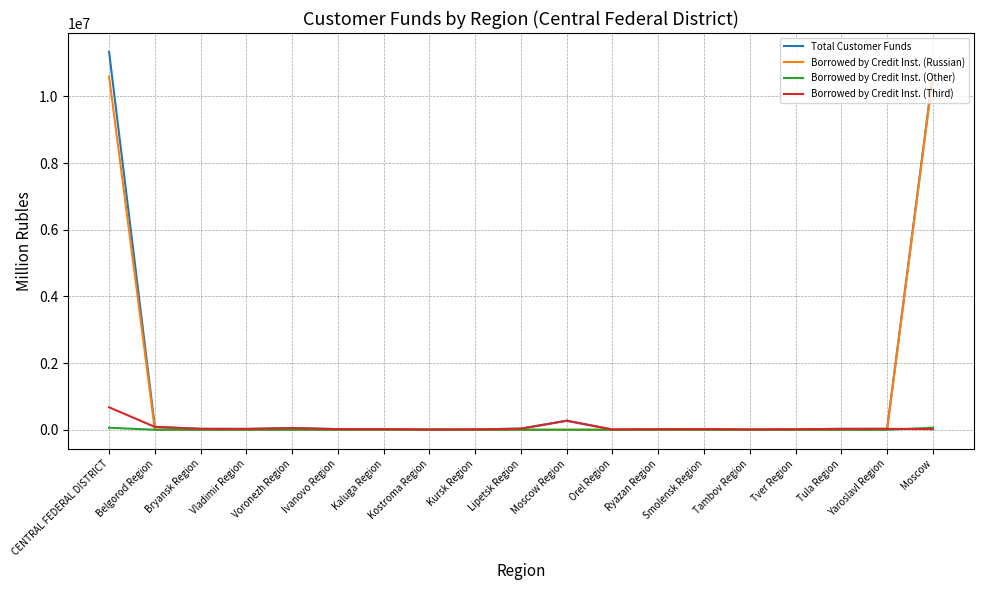

List the series in order of their peak value, lowest first.

Borrowed by Credit Inst. (Other), Borrowed by Credit Inst. (Third), Borrowed by Credit Inst. (Russian), Total Customer Funds